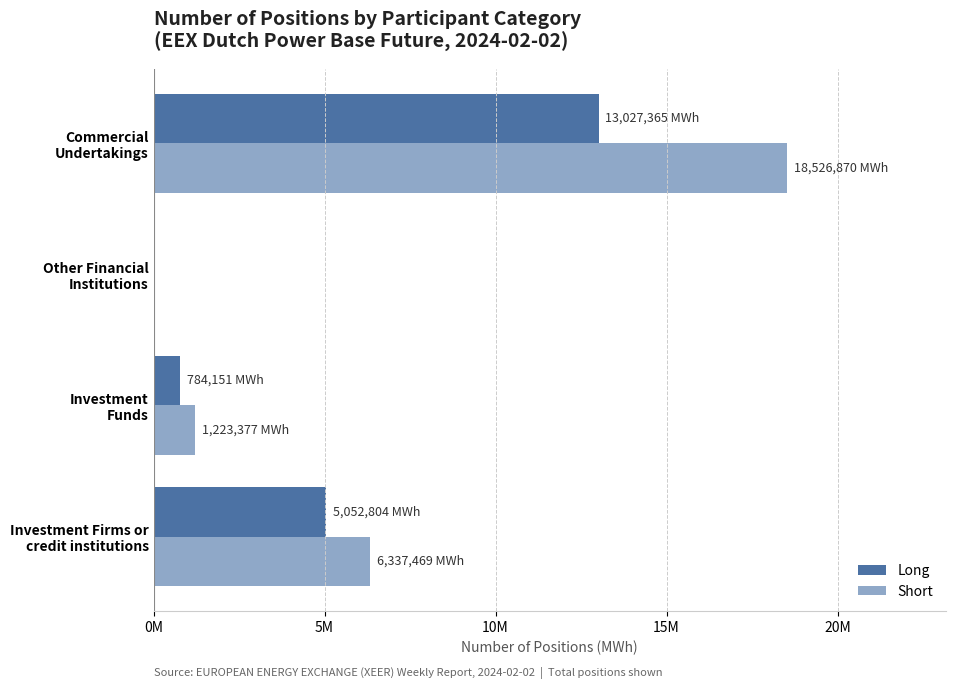

What are all the series names shown in the legend?

Long, Short